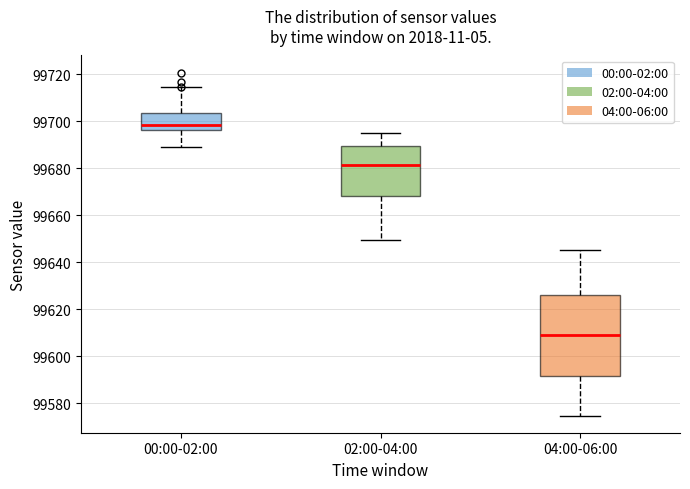

Which box has the highest median line?

00:00-02:00